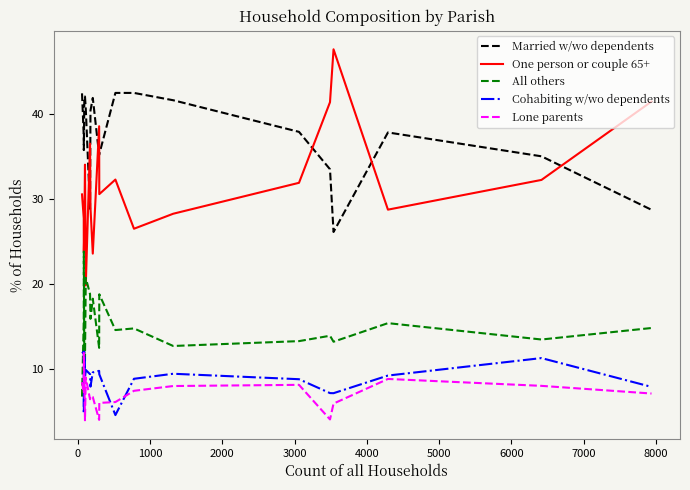

Which series has the largest total across all categories?

Married w/wo dependents